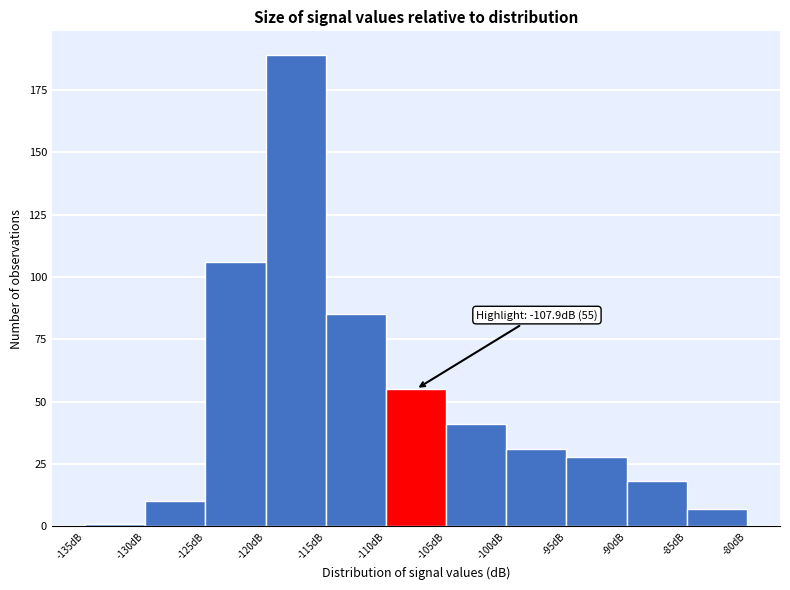

Over which range of the x-axis is the bar tallest?

-120 to -115